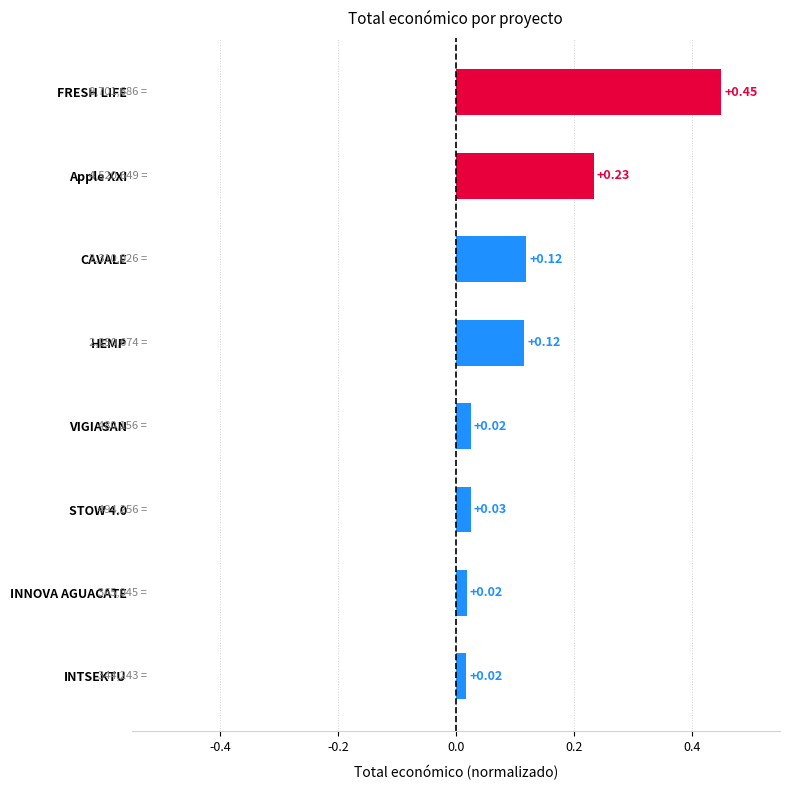

What is the label of the 4th bar from the top?

HEMP